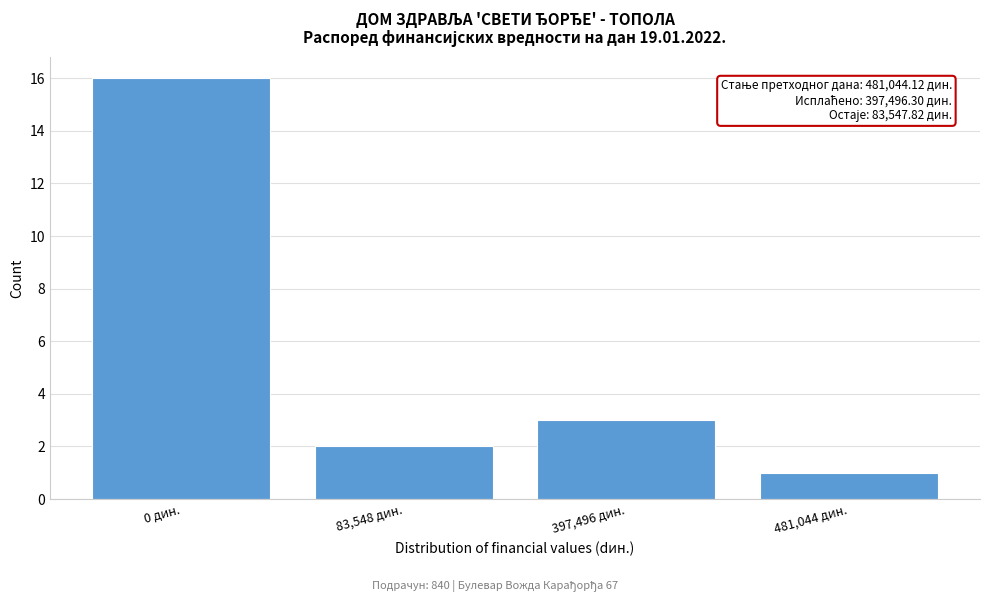

Reading left to right, extract all data points from this chart.

0 дин.=16	83,548 дин.=2	397,496 дин.=3	481,044 дин.=1